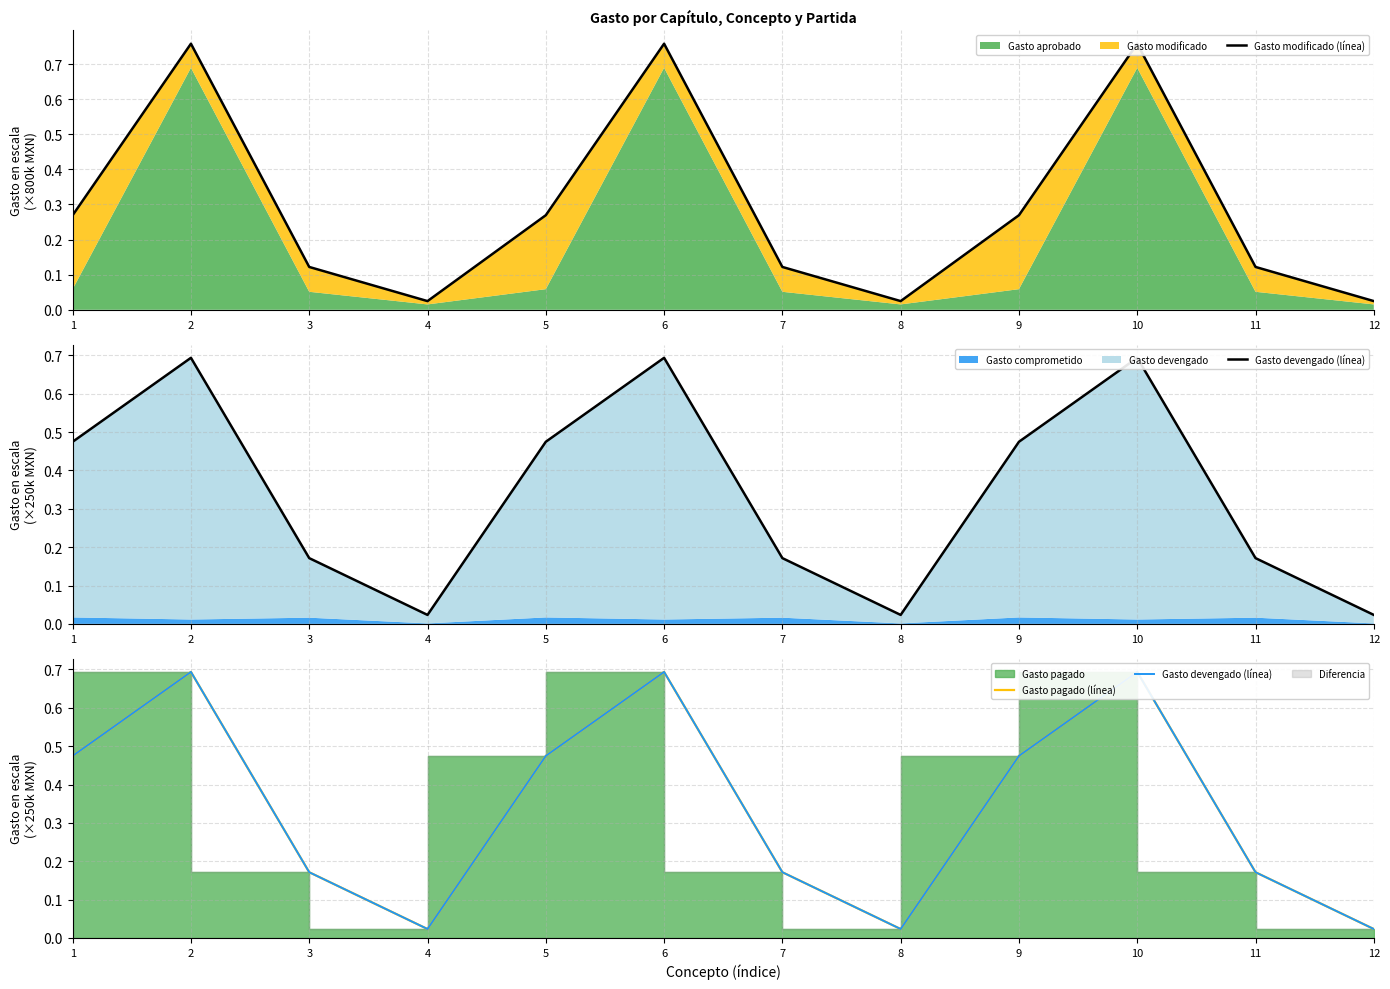

How many interior local peaks does the Gasto devengado (línea) series have?

3